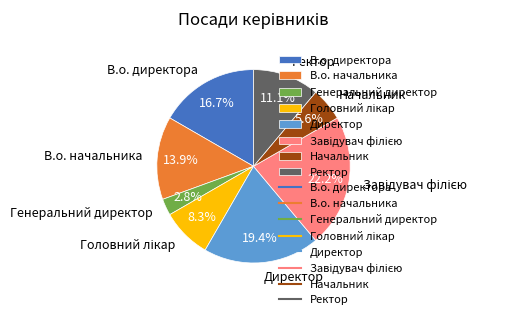

How many segments does this pie chart have?

8